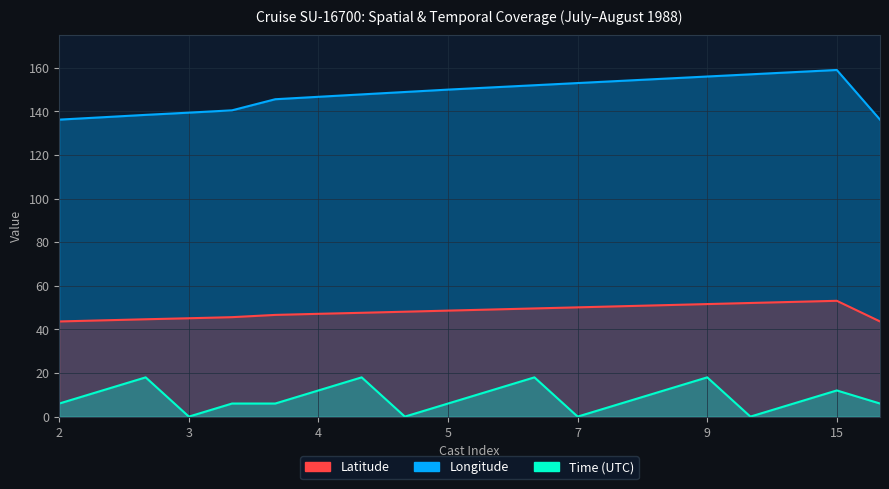

What is the approximate value of Time at 5?

6.0